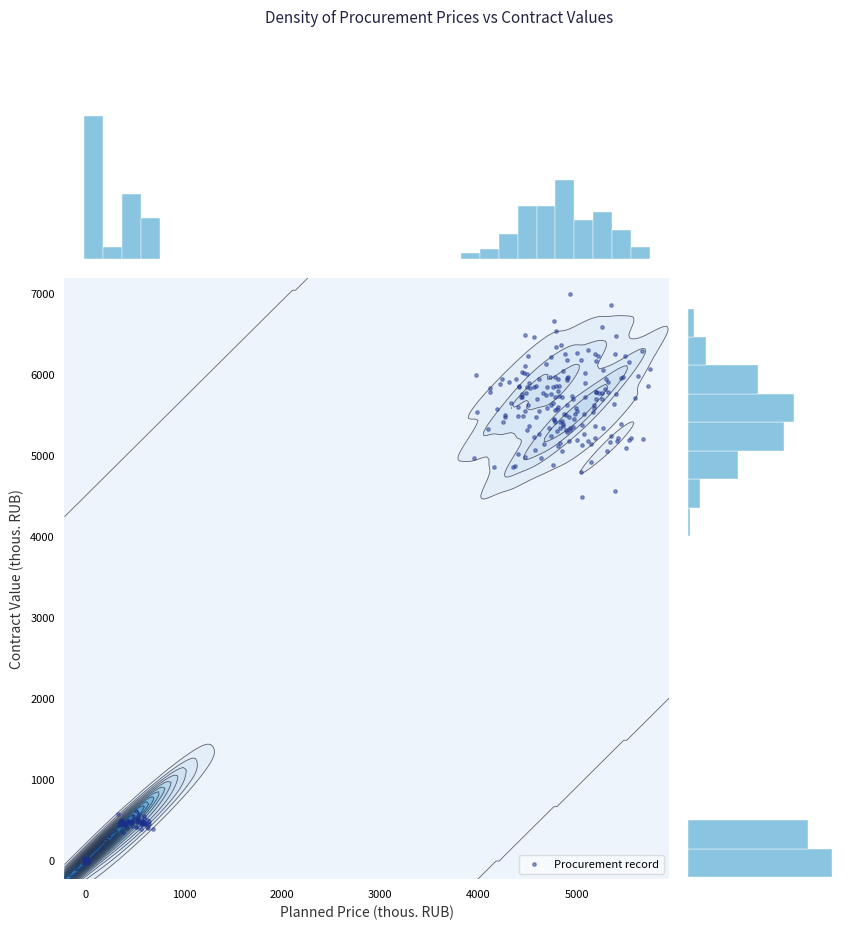

Is the value of x at 4 greater than the value of y at 22?

No